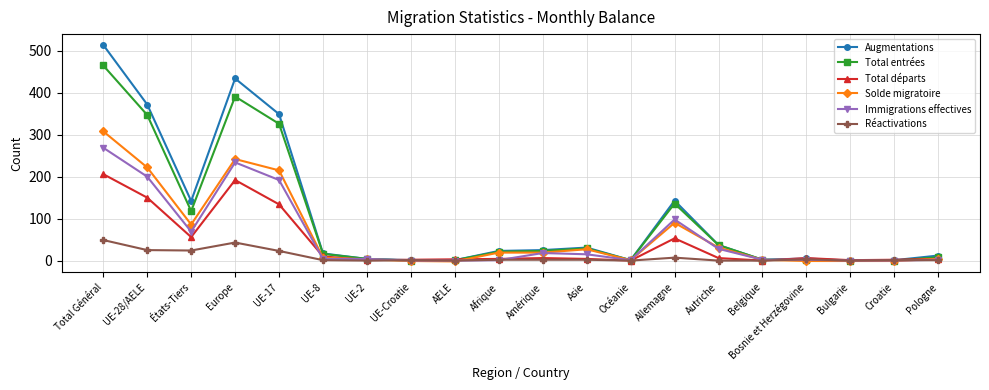

Which label corresponds to the largest value in the chart?

Total Général